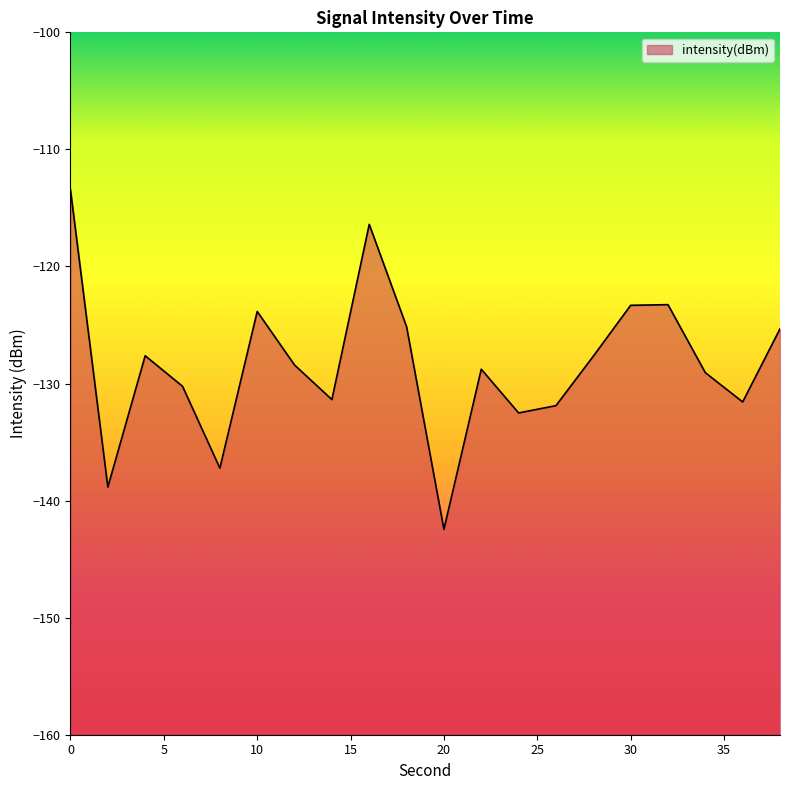

Reading right to left, transcribe all the data shown in this chart.

-125.3	-131.6	-129.1	-123.3	-123.3	-127.7	-131.9	-132.5	-128.8	-142.5	-125.1	-116.4	-131.4	-128.4	-123.8	-137.2	-130.2	-127.6	-138.8	-113.5